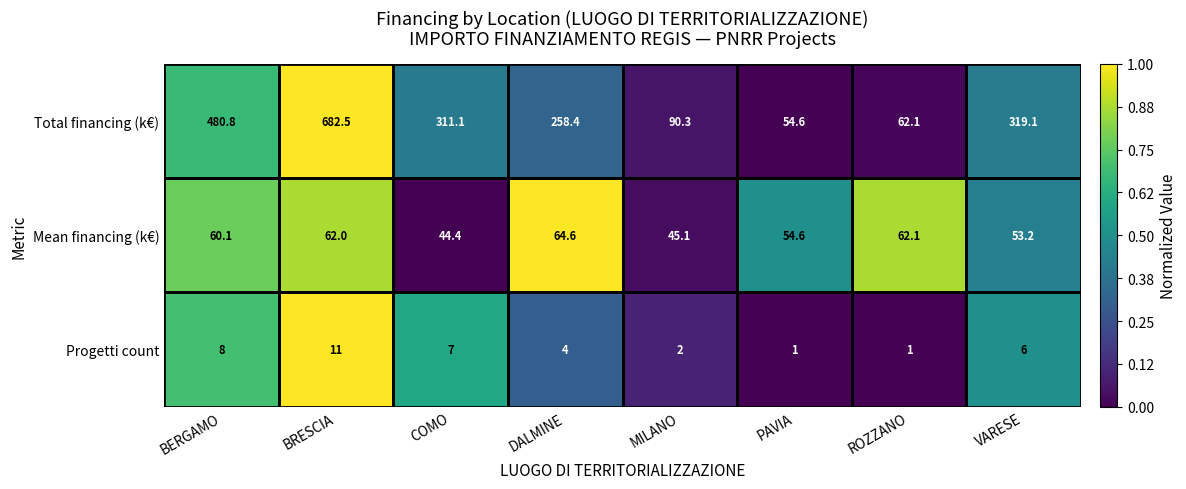

The Progetti count series shows 9.1 at VARESE. True or false?

False